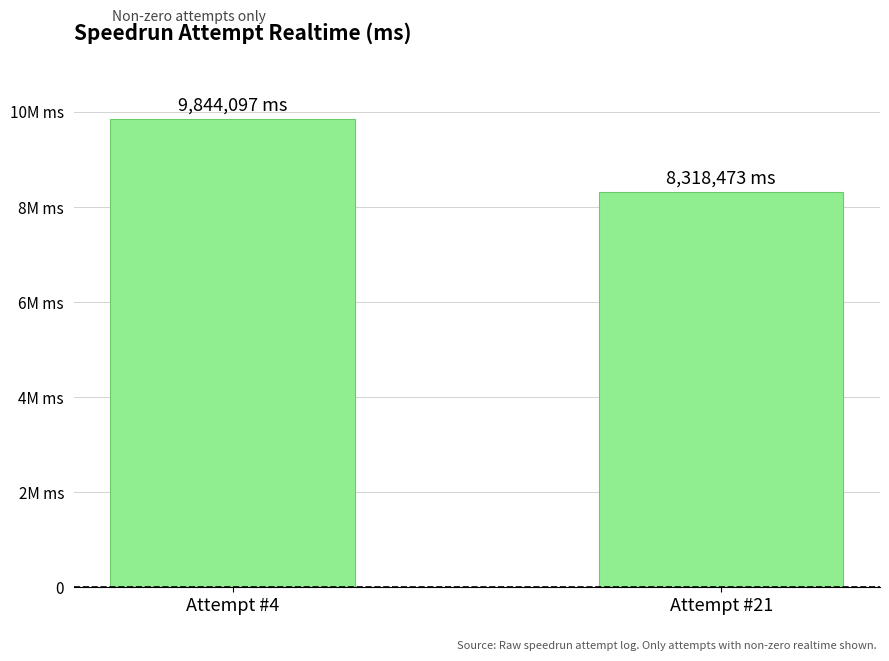

Rank the categories by value from highest to lowest.

Attempt #4, Attempt #21